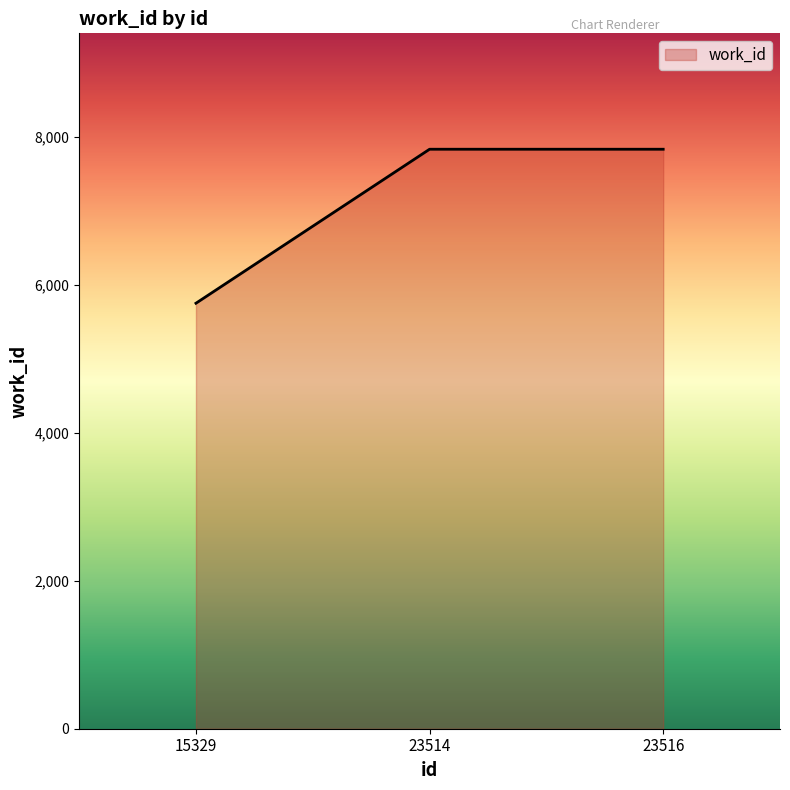

How many values are between 5750 and 7831?

3